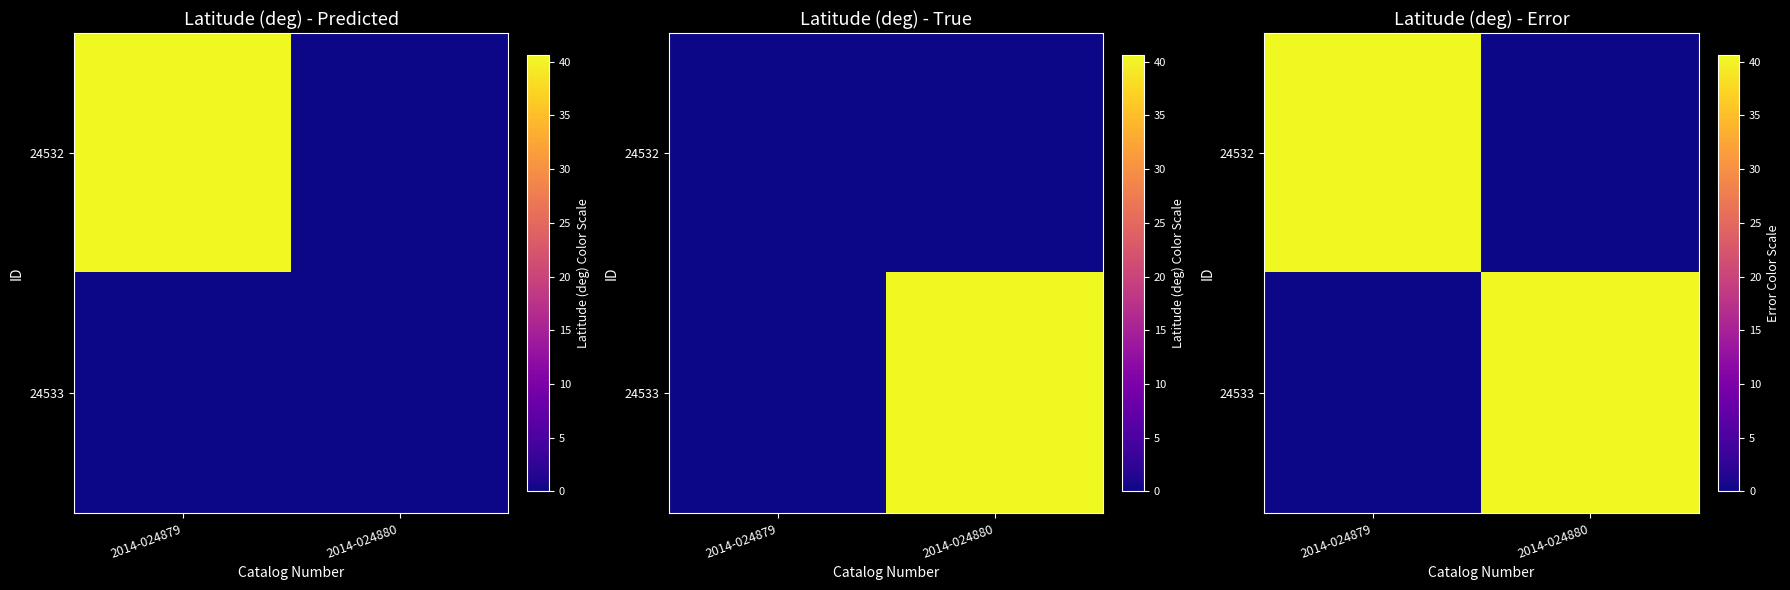

What is the total value across all series at 2014-024880?

40.7